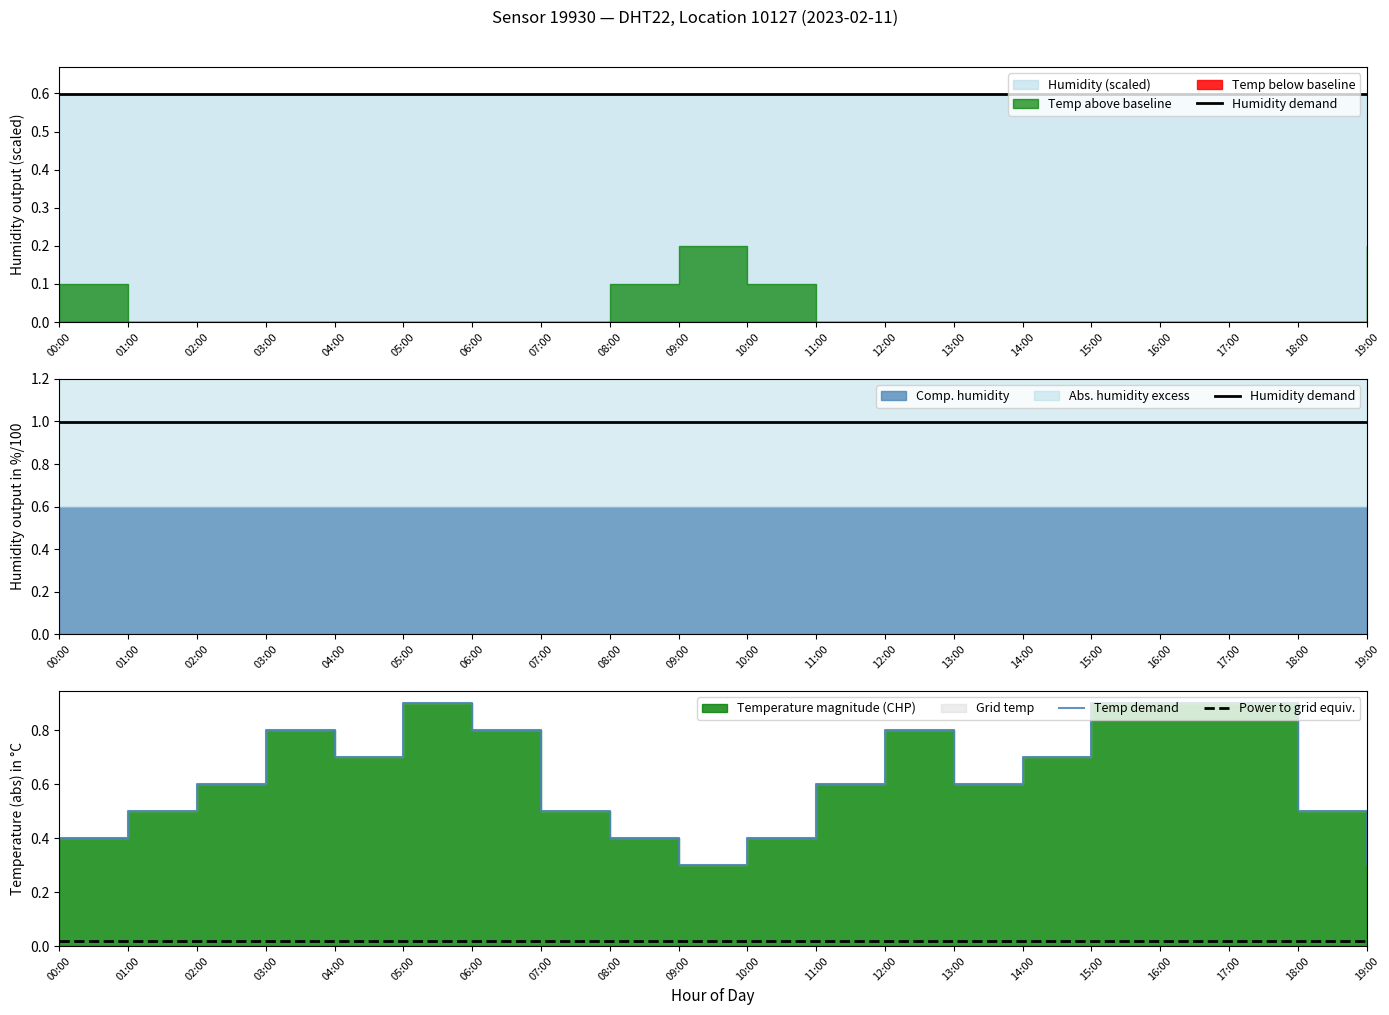

What is the difference between the Temp demand values at 17:00 and 19:00?

0.6